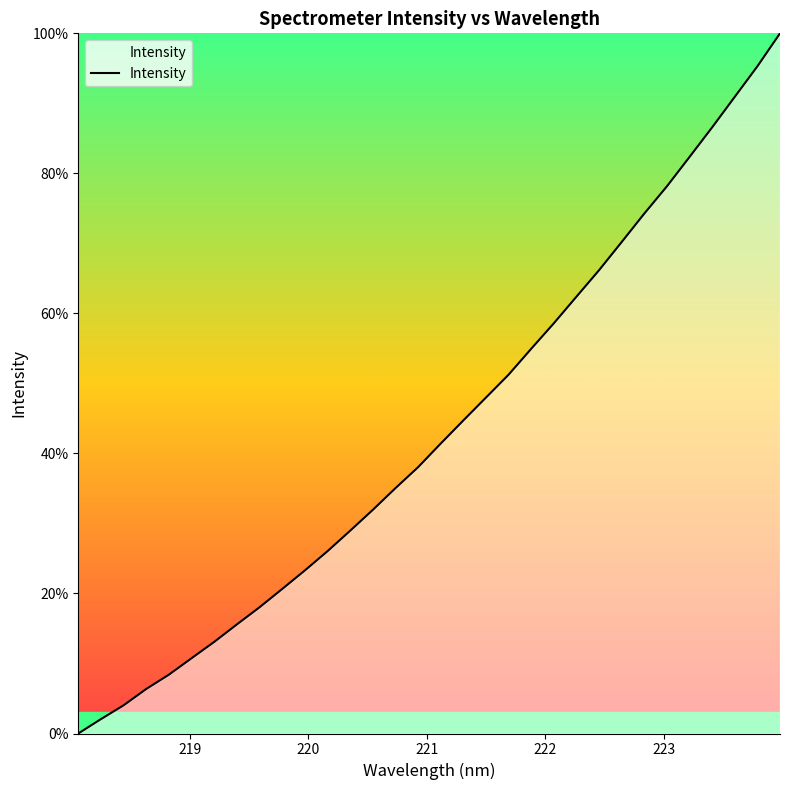

Reading right to left, list all the values displayed in this chart.

100.0	95.3	90.9	86.6	82.3	78.2	74.3	70.2	66.2	62.4	58.6	54.9	51.2	48.0	44.7	41.4	38.0	35.0	31.9	29.0	26.0	23.3	20.6	18.0	15.6	13.1	10.8	8.4	6.4	4.0	2.1	0.0